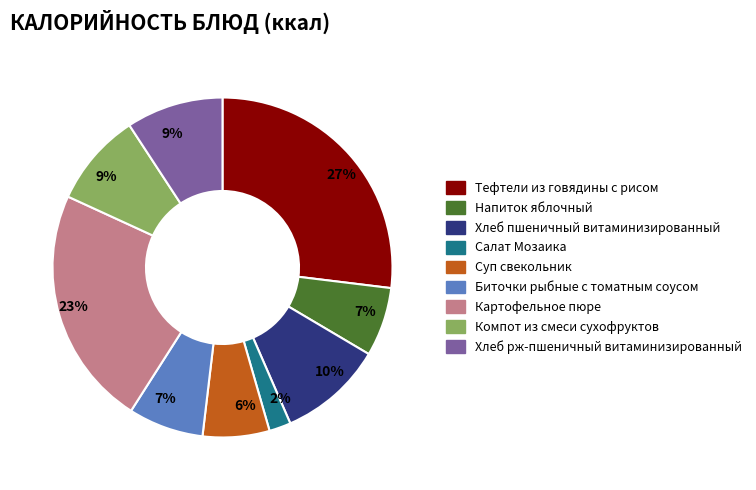

Does any single category account for the majority?

No